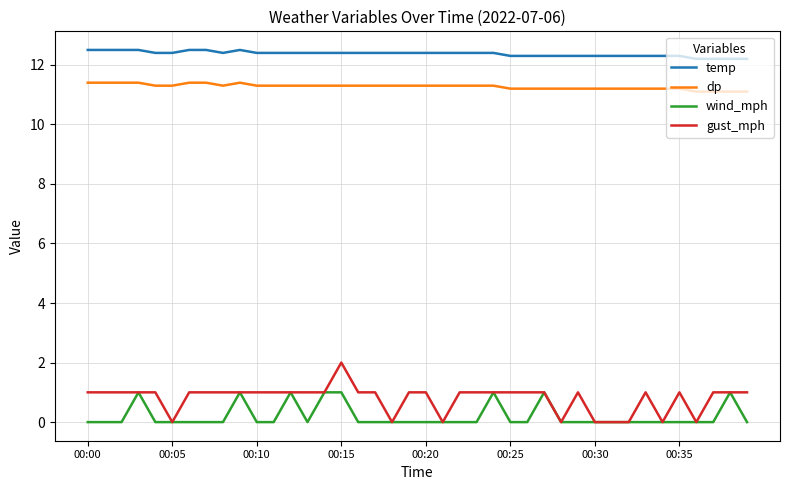

List the series in order of their peak value, lowest first.

wind_mph, gust_mph, dp, temp